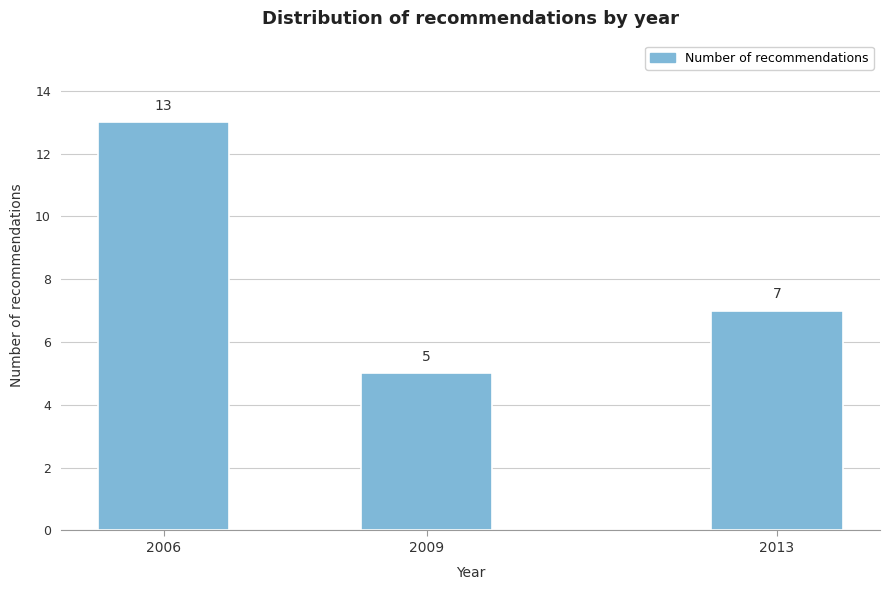

Reading right to left, list all the values displayed in this chart.

7	5	13